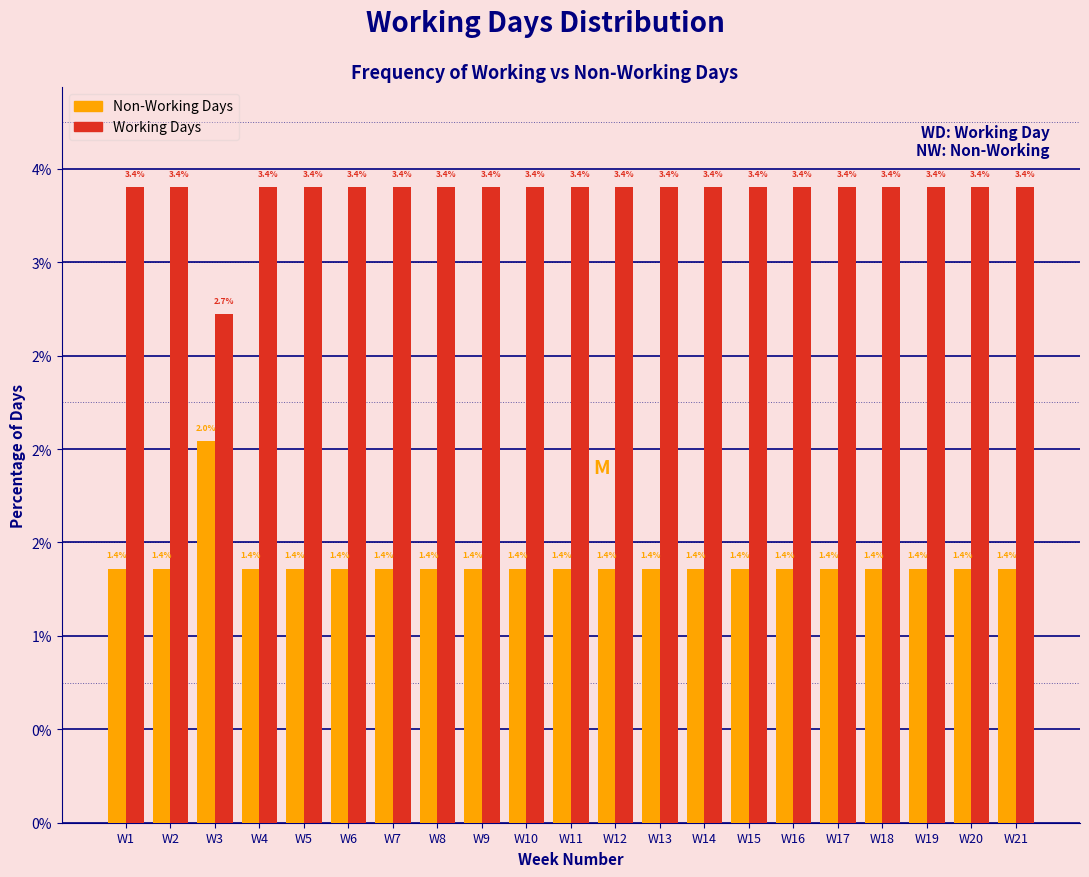

Does the chart contain any negative values?

No